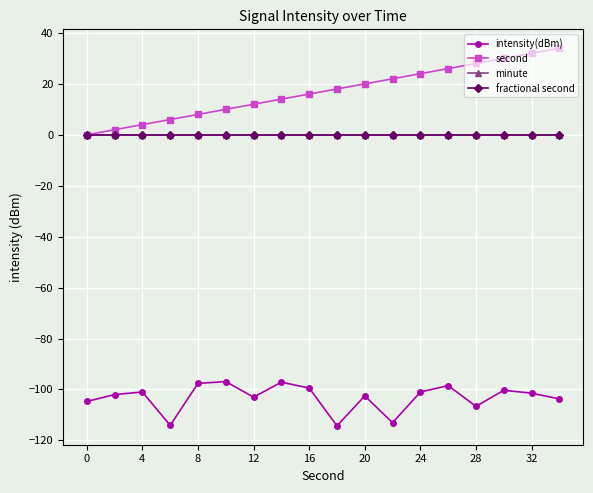

Is this an area chart (filled region under the line)?

No